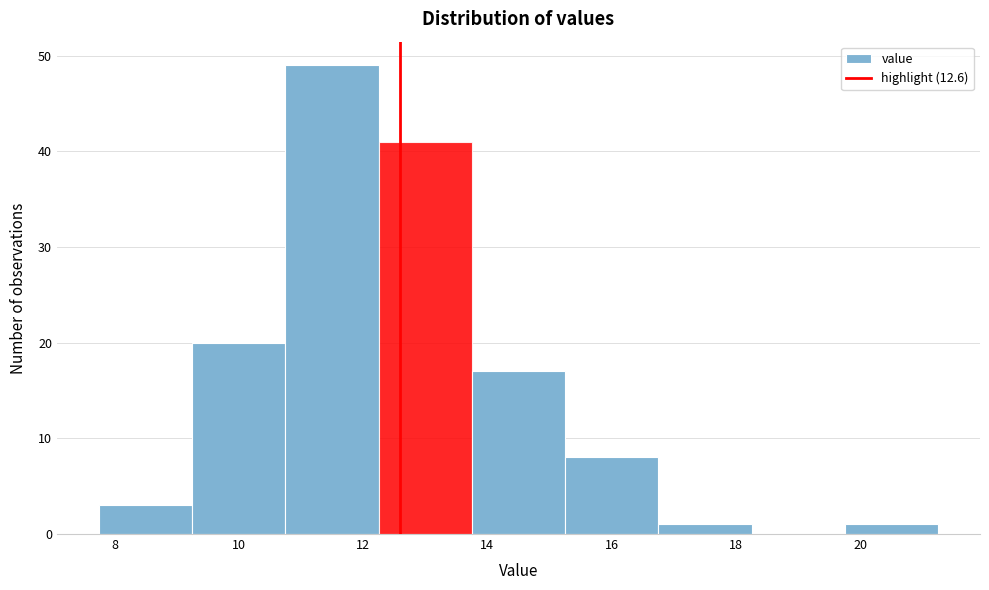

Reading left to right, list every bar in this chart as the range it spans on the x-axis followed by its height. Neither the bar edges nor the heights are printed on the chart, so give them approximately, as read against the axes.

7.75 to 9.25: 3
9.25 to 10.75: 20
10.75 to 12.25: 49
12.25 to 13.75: 41
13.75 to 15.25: 17
15.25 to 16.75: 8
16.75 to 18.25: 1
18.25 to 19.75: 0
19.75 to 21.25: 1